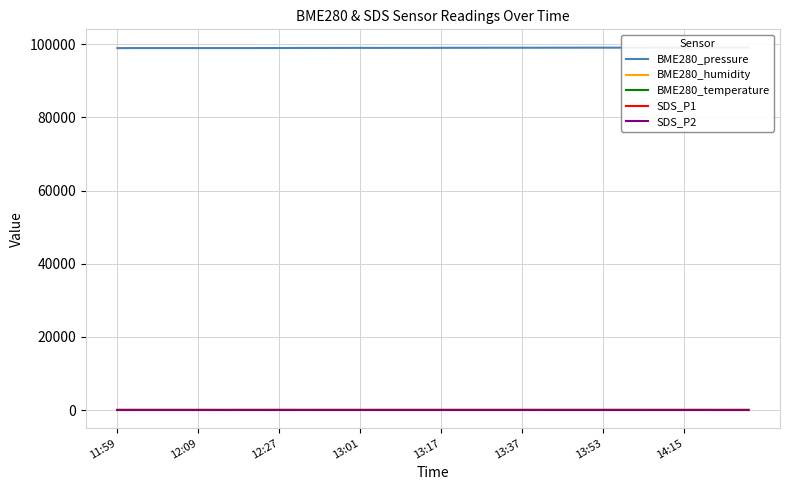

What is the label of the 19th point from the right?

21